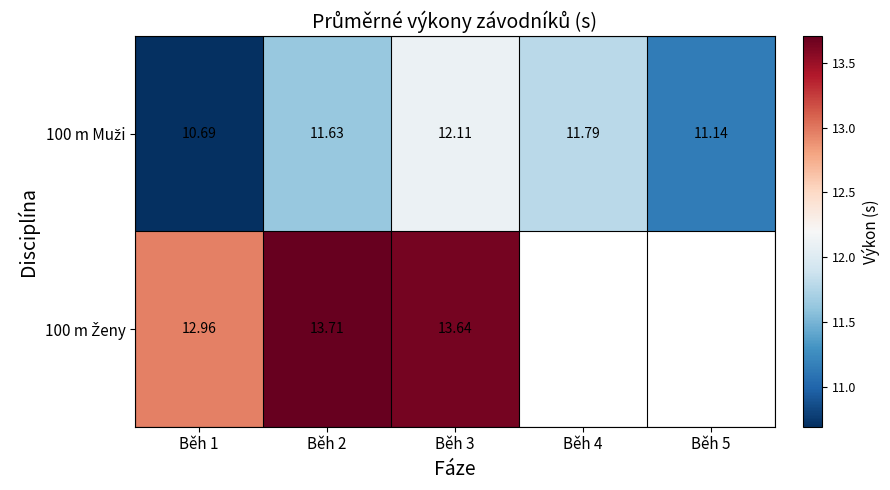

At which label does 100 m Muži reach its minimum?

Běh 1